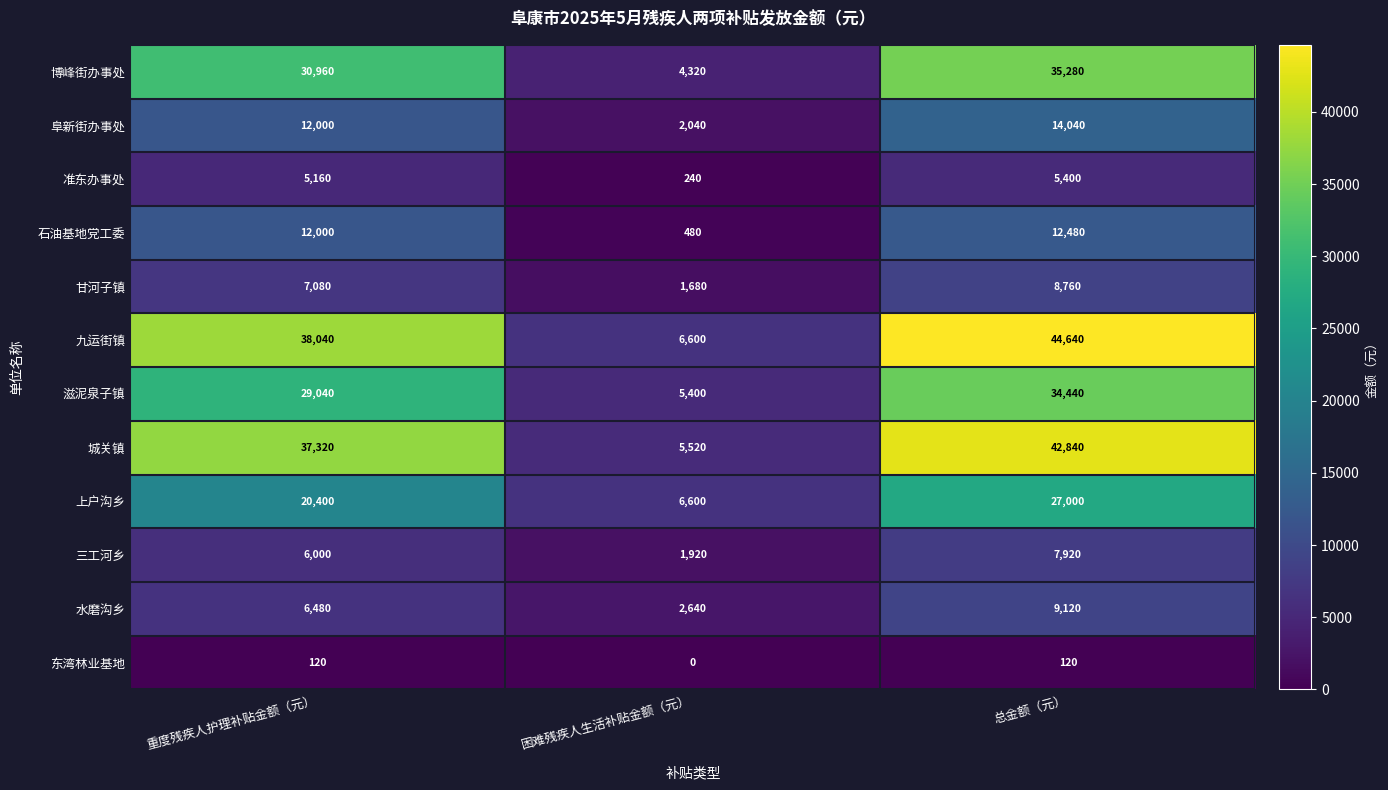

Rank the series at 总金额（元） from highest to lowest value.

九运街镇, 城关镇, 博峰街办事处, 滋泥泉子镇, 上户沟乡, 阜新街办事处, 石油基地党工委, 水磨沟乡, 甘河子镇, 三工河乡, 准东办事处, 东湾林业基地